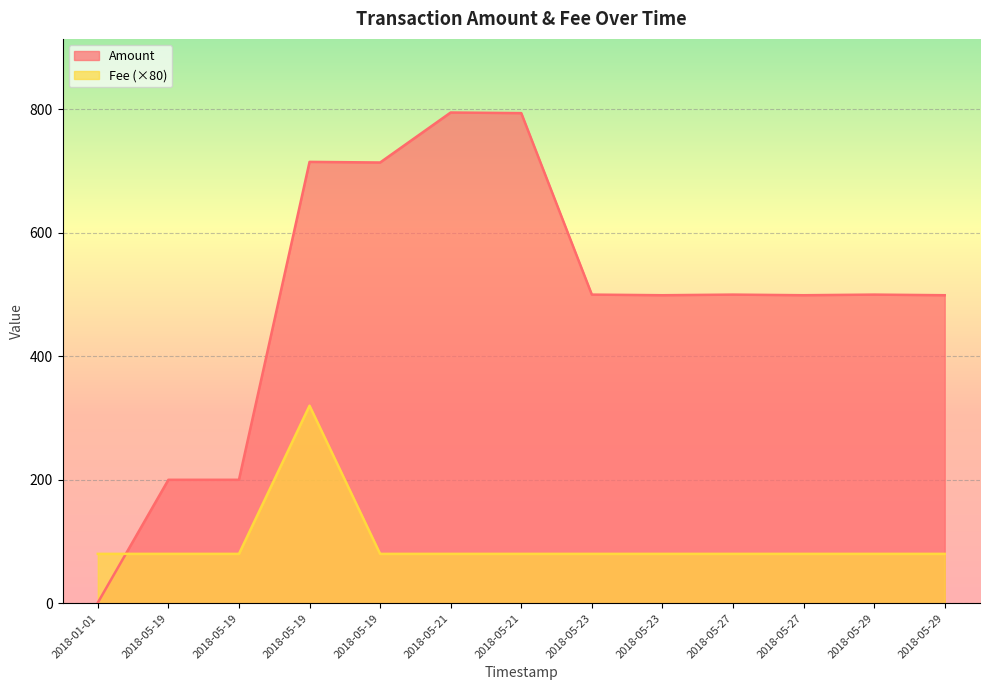

Reading left to right, transcribe all the data shown in this chart.

Amount: 2018-05-29 08:16=499	2018-05-29 08:06=500	2018-05-27 10:02=499	2018-05-27 09:57=500	2018-05-23 12:52=499	2018-05-23 10:52=500	2018-05-21 10:02=794	2018-05-21 08:46=795	2018-05-19 08:27=714	2018-05-19 08:13=715	2018-05-19 07:51=200	2018-05-19 07:31=200	2018-01-01 20:45=1
Fee: 2018-05-29 08:16=1	2018-05-29 08:06=1	2018-05-27 10:02=1	2018-05-27 09:57=1	2018-05-23 12:52=1	2018-05-23 10:52=1	2018-05-21 10:02=1	2018-05-21 08:46=1	2018-05-19 08:27=1	2018-05-19 08:13=4	2018-05-19 07:51=1	2018-05-19 07:31=1	2018-01-01 20:45=1